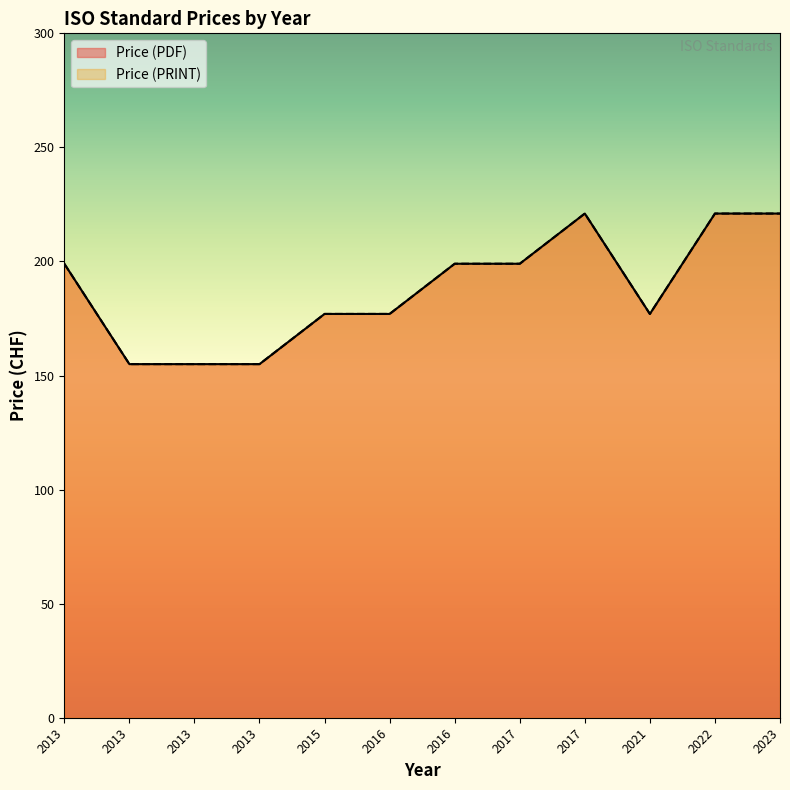

At which category does the chart reach its minimum across all series?

2013